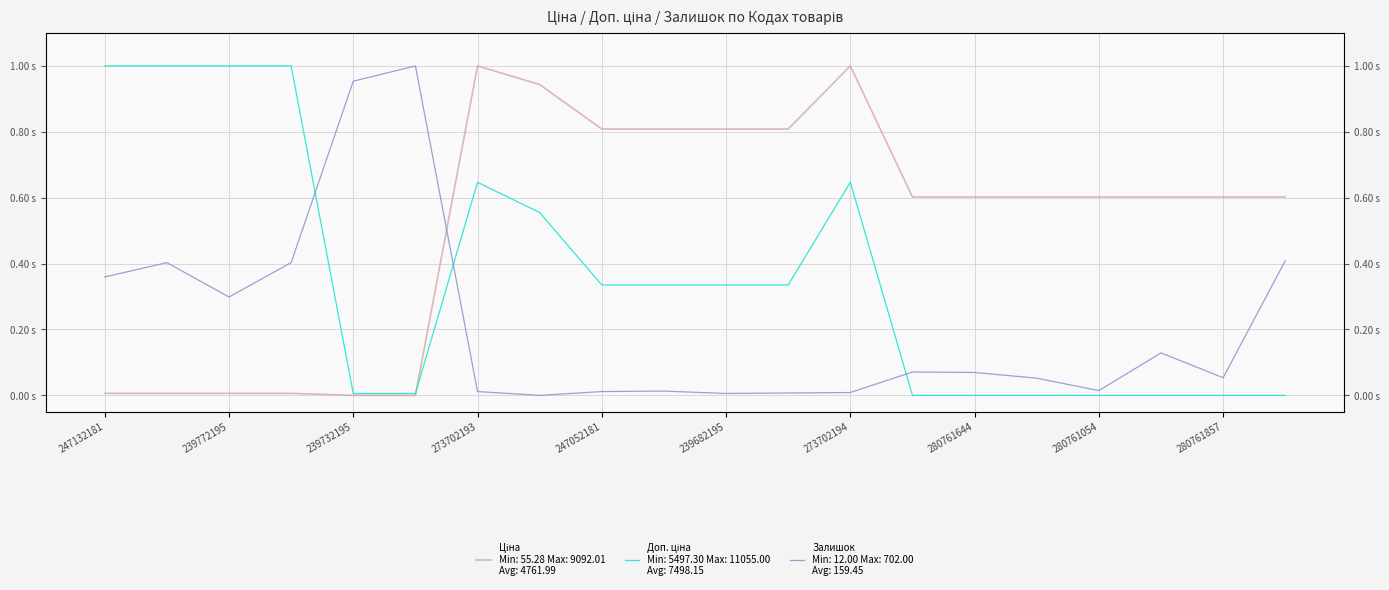

How many interior local peaks does the Доп. ціна series have?

2